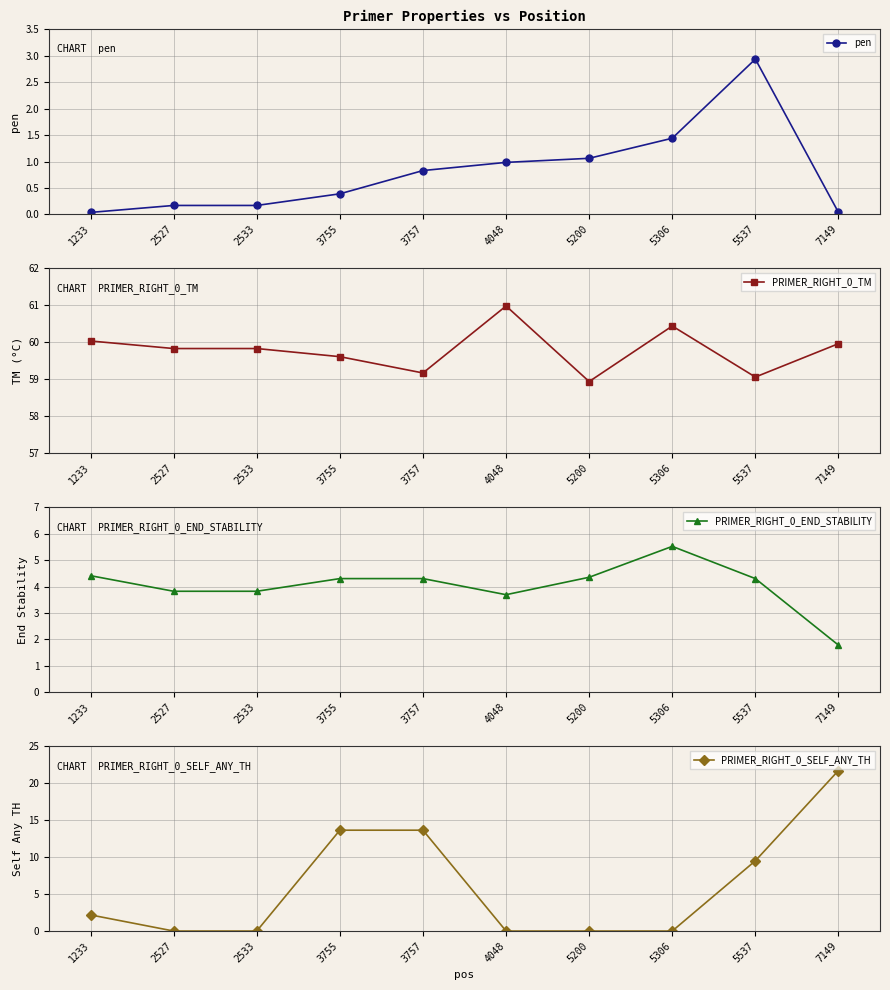

What is the total value across all series at 2533?

63.8